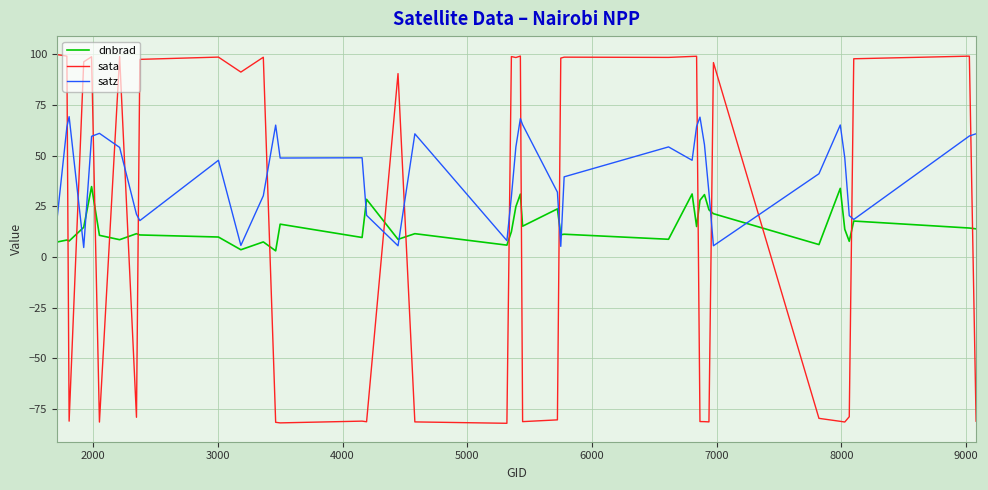

List the series in order of their peak value, lowest first.

dnbrad, satz, sata